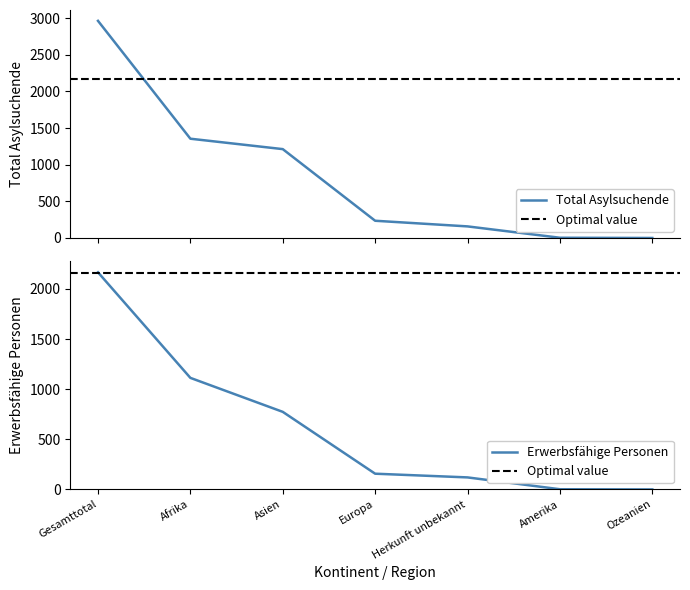

Is the value of Total Asylsuchende at Asien greater than the value of Erwerbsfähige Personen at Asien?

Yes